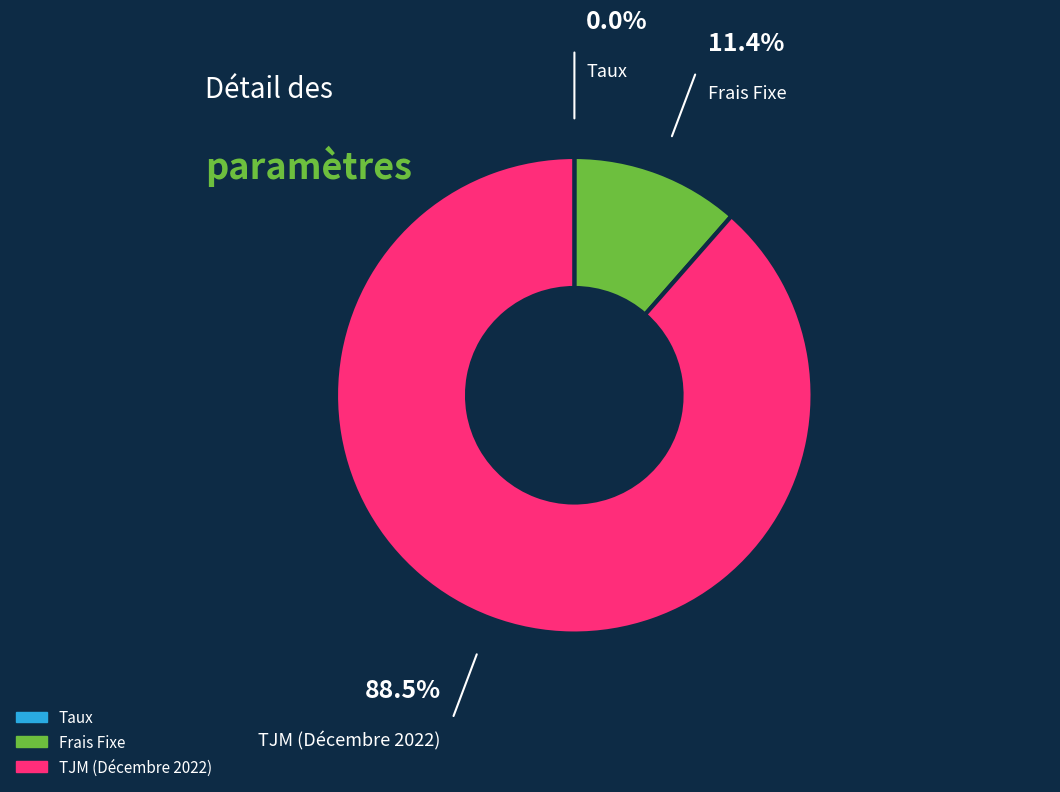

Which slice represents more than half of the pie?

TJM (Décembre 2022)